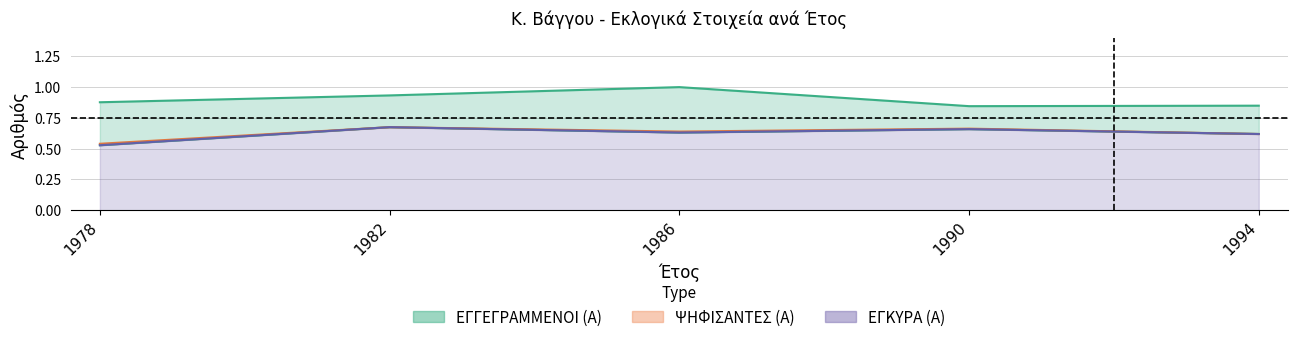

True or false: ΕΓΓΕΓΡΑΜΜΕΝΟΙ (Α) and ΕΓΚΥΡΑ (Α) intersect in this chart.

False